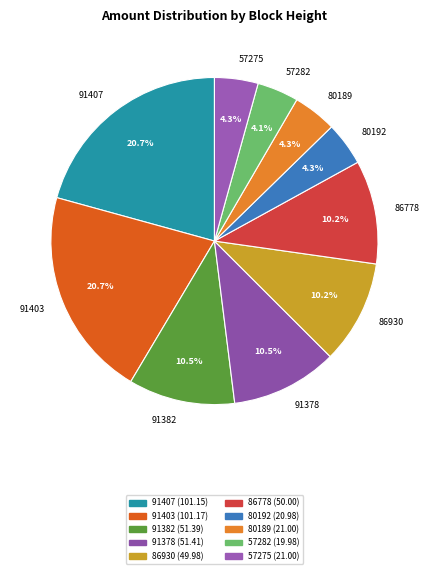

To the nearest percent, what percentage of the pie is 80192?

4%